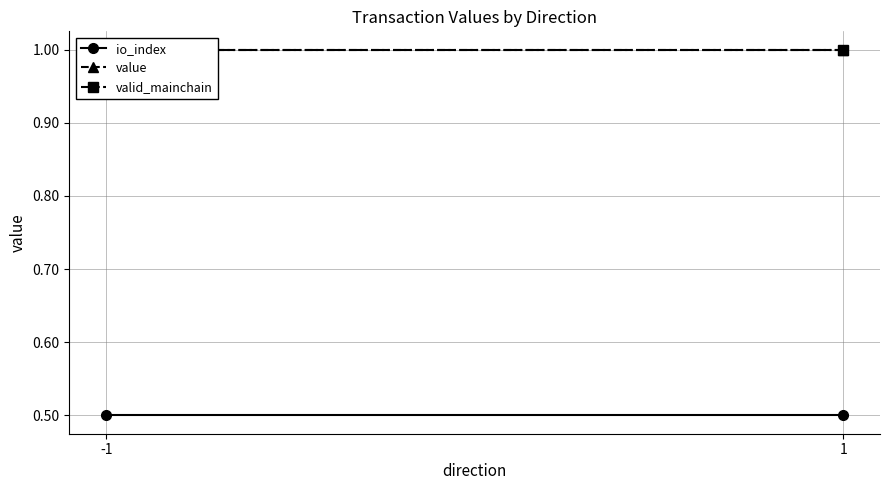

True or false: value has a value of 1.0 at 1.

True